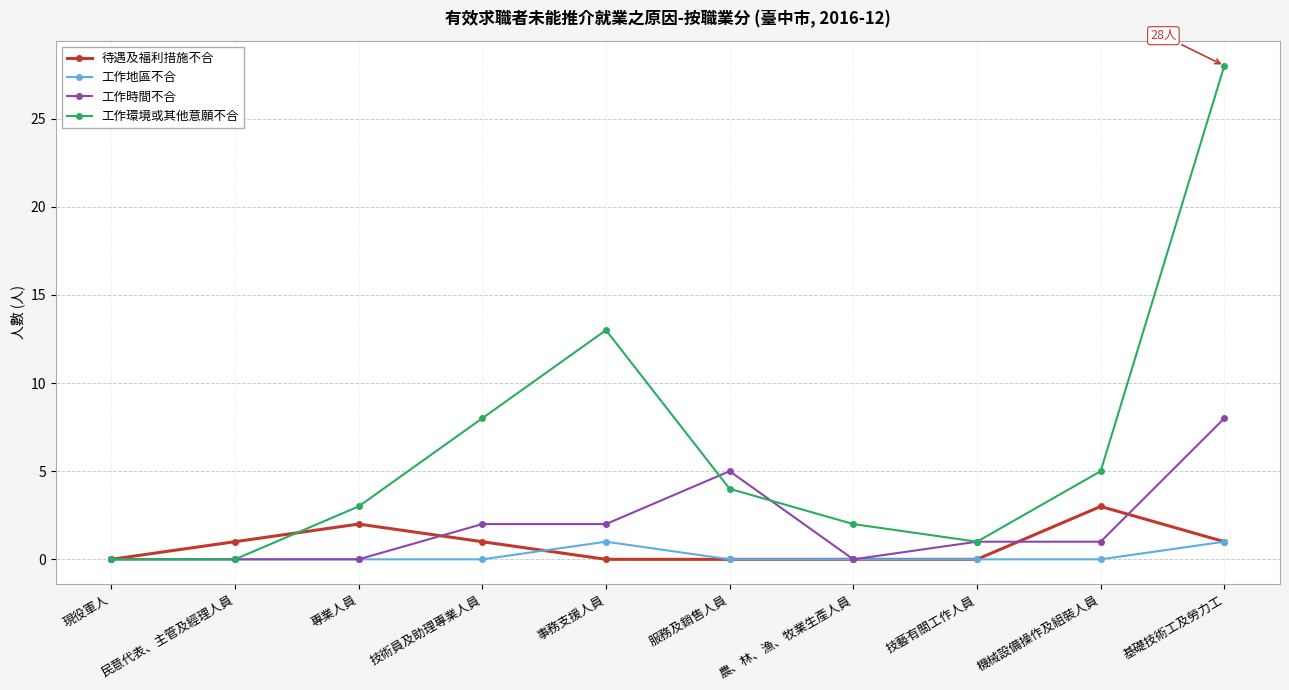

What is the label of the 8th point from the left?

技藝有關工作人員